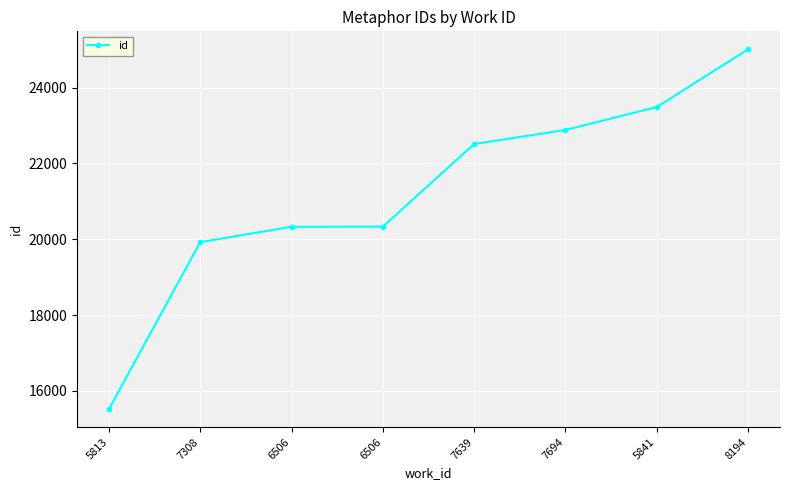

What is the sum of all values?

169989